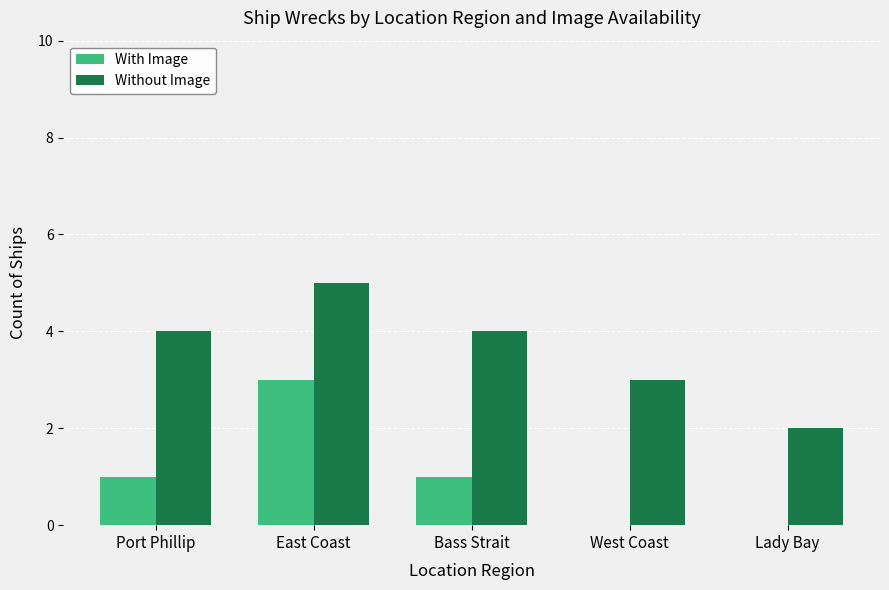

At which category does the chart reach its peak across all series?

East Coast